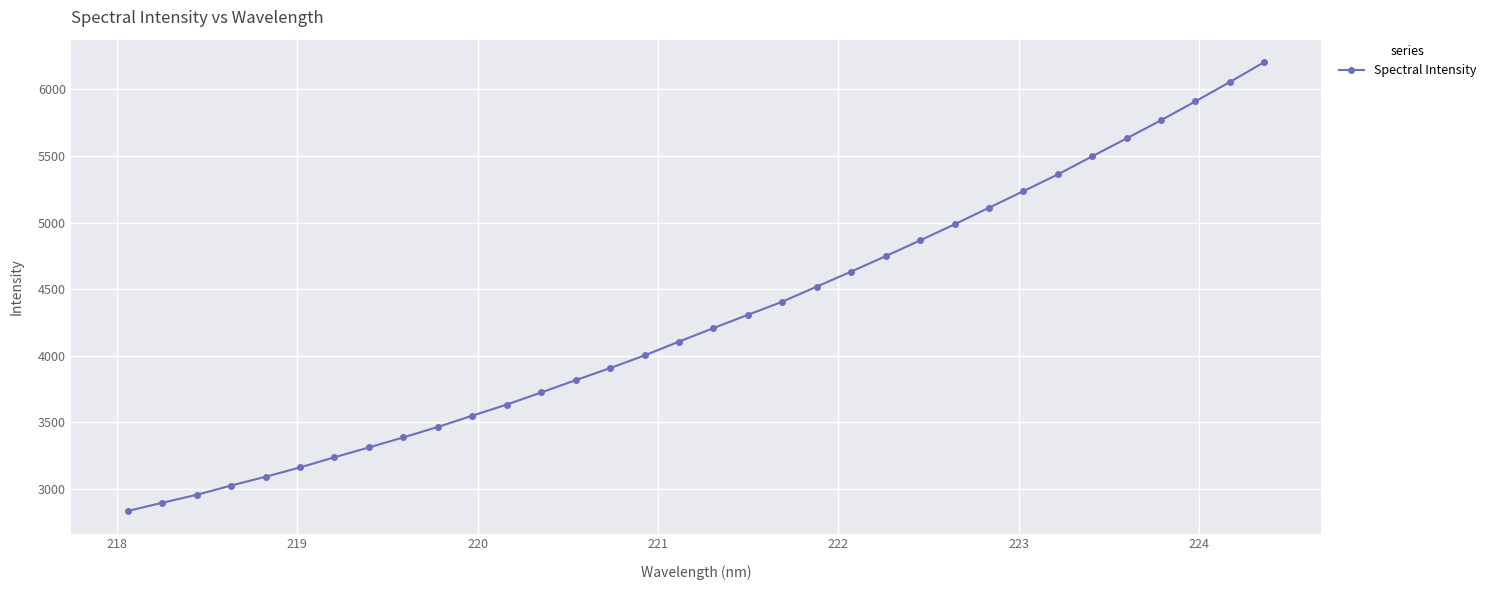

What is the sum of all values?

145565.3